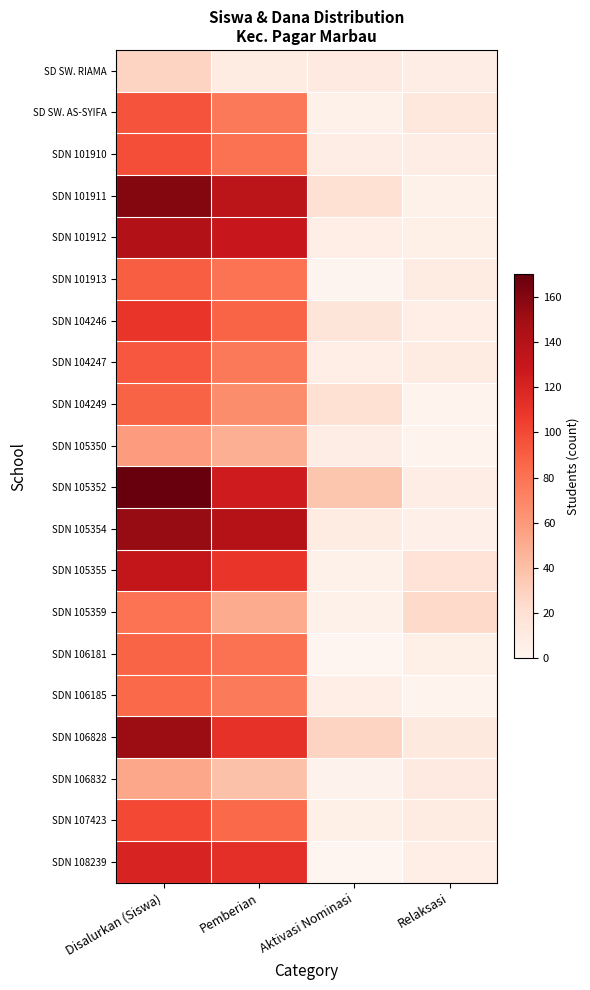

Which series has the largest total across all categories?

SDN 105352